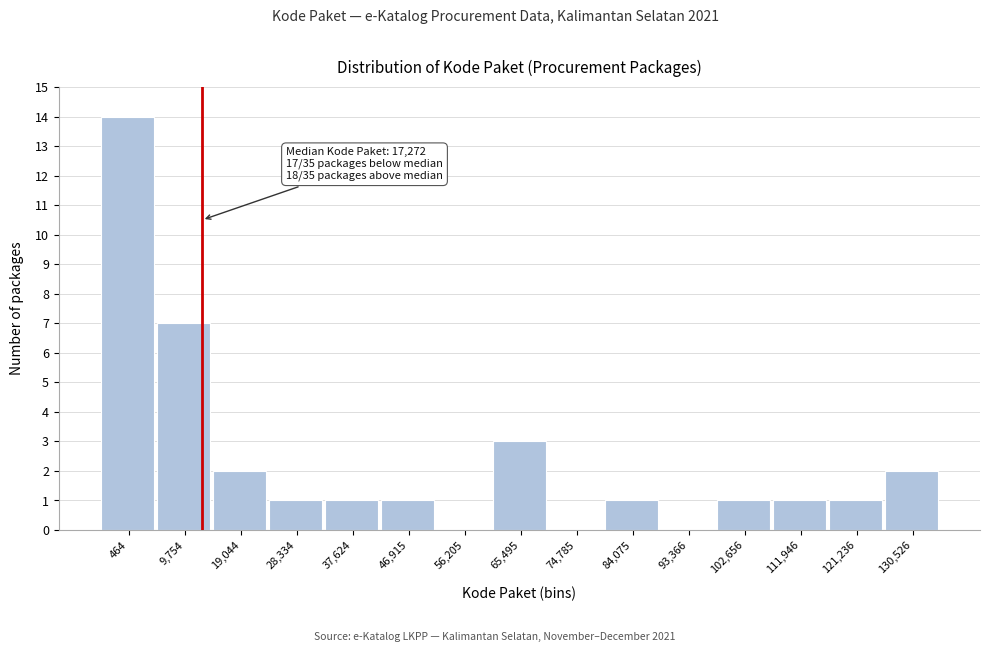

Reading left to right, list all the values displayed in this chart.

464=14	9,754=7	19,044=2	28,334=1	37,624=1	46,915=1	56,205=0	65,495=3	74,785=0	84,075=1	93,366=0	102,656=1	111,946=1	121,236=1	130,526=2